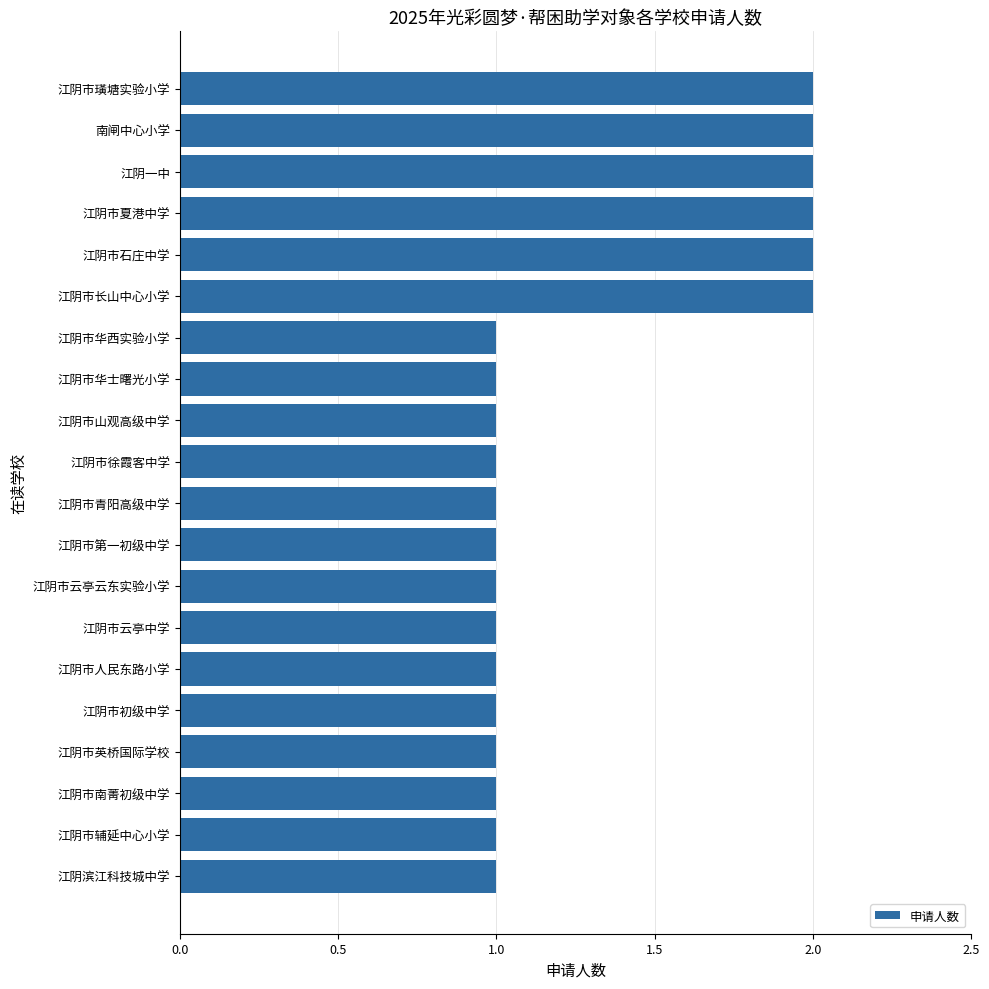

The chart shows a value of 0 at 江阴市初级中学. True or false?

False